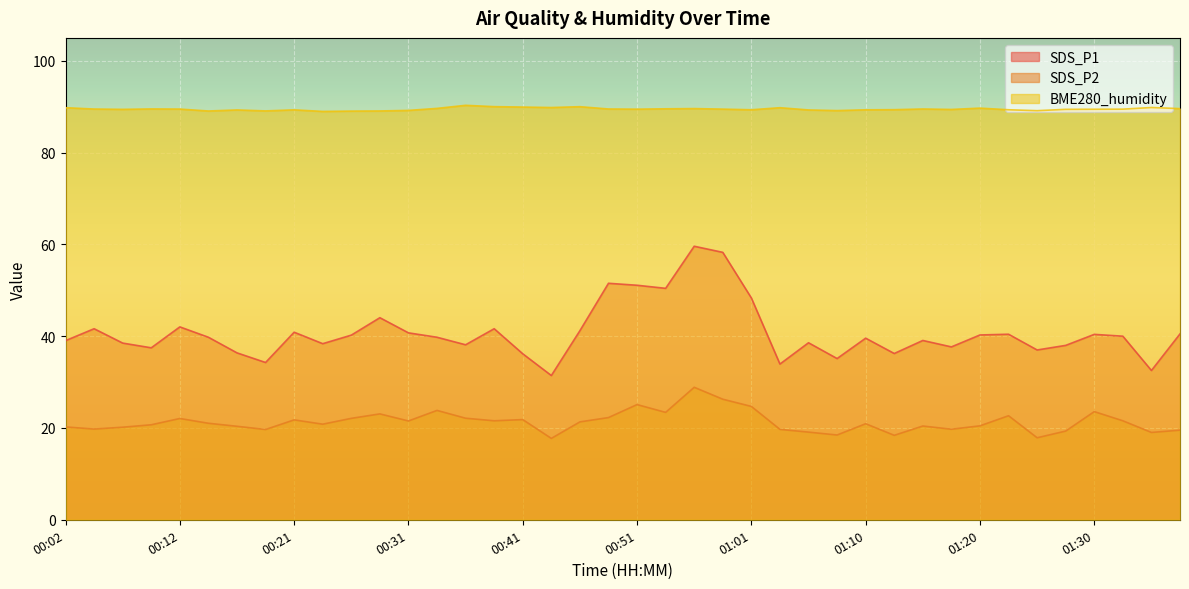

Is the value of BME280_humidity at 00:04 greater than the value of SDS_P2 at 00:26?

Yes